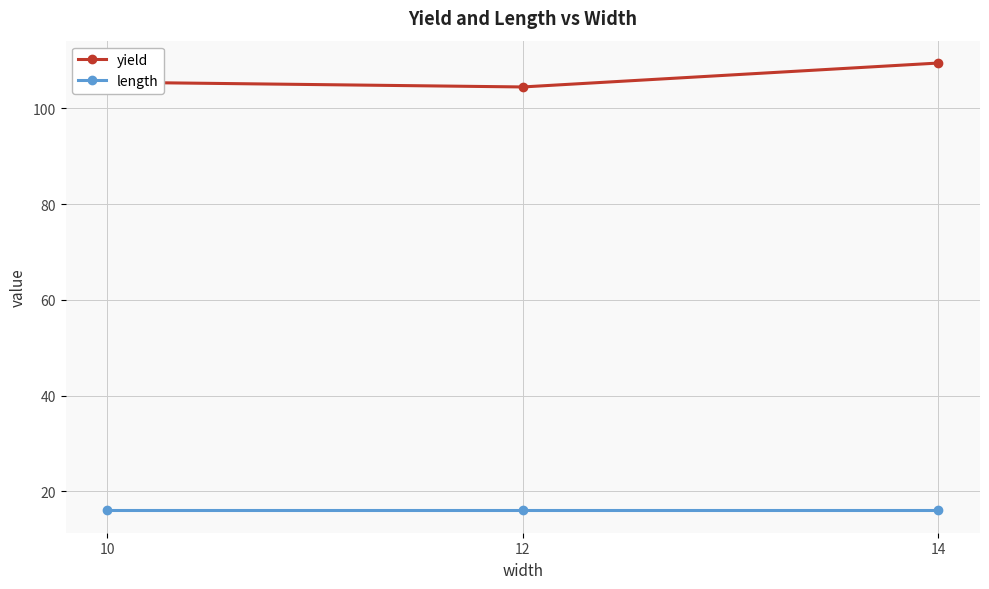

Is it true that yield equals 104.5 at 12?

True